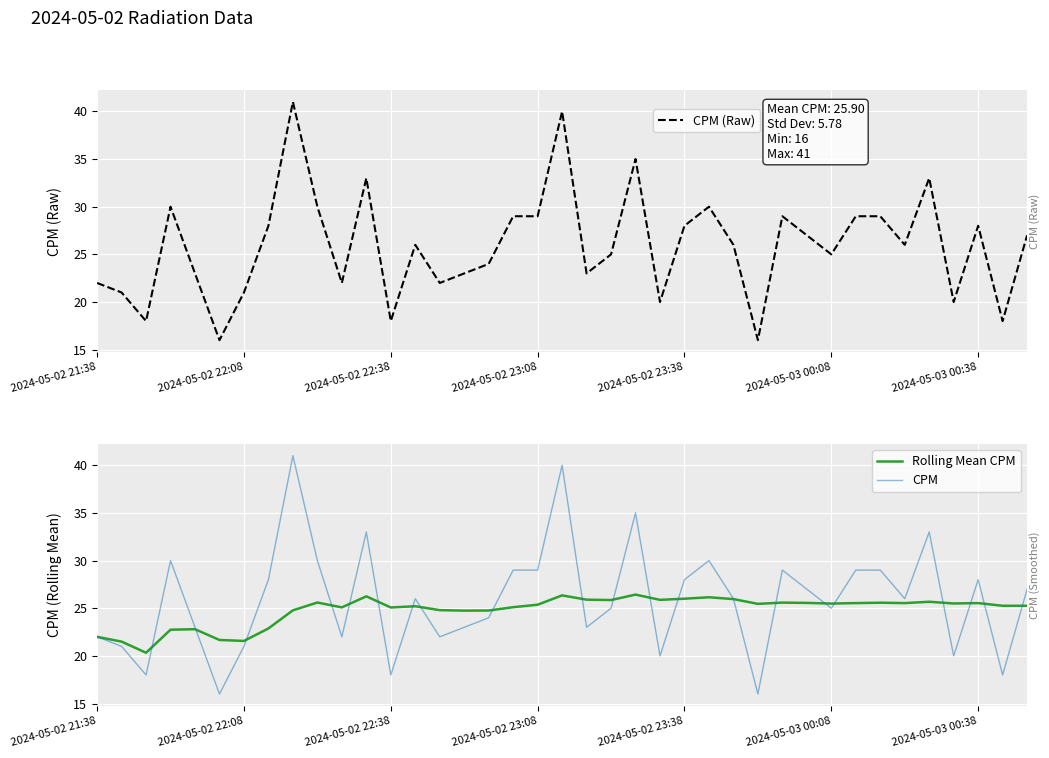

Reading left to right, transcribe all the data shown in this chart.

CPM (Raw): 22.0	21.0	18.0	30.0	23.0	16.0	21.0	28.0	41.0	30.0	22.0	33.0	18.0	26.0	22.0	23.0	24.0	29.0	29.0	40.0	23.0	25.0	35.0	20.0	28.0	30.0	26.0	16.0	29.0	27.0	25.0	29.0	29.0	26.0	33.0	20.0	28.0	18.0	27.0
Rolling Mean CPM: 22.0	21.5	20.3	22.8	22.8	21.7	21.6	22.9	24.8	25.6	25.1	26.2	25.1	25.2	24.8	24.8	24.8	25.1	25.4	26.4	25.9	25.9	26.4	25.9	26.0	26.1	26.0	25.5	25.6	25.6	25.5	25.5	25.6	25.5	25.7	25.5	25.5	25.3	25.3
CPM: 22.0	21.0	18.0	30.0	23.0	16.0	21.0	28.0	41.0	30.0	22.0	33.0	18.0	26.0	22.0	23.0	24.0	29.0	29.0	40.0	23.0	25.0	35.0	20.0	28.0	30.0	26.0	16.0	29.0	27.0	25.0	29.0	29.0	26.0	33.0	20.0	28.0	18.0	27.0